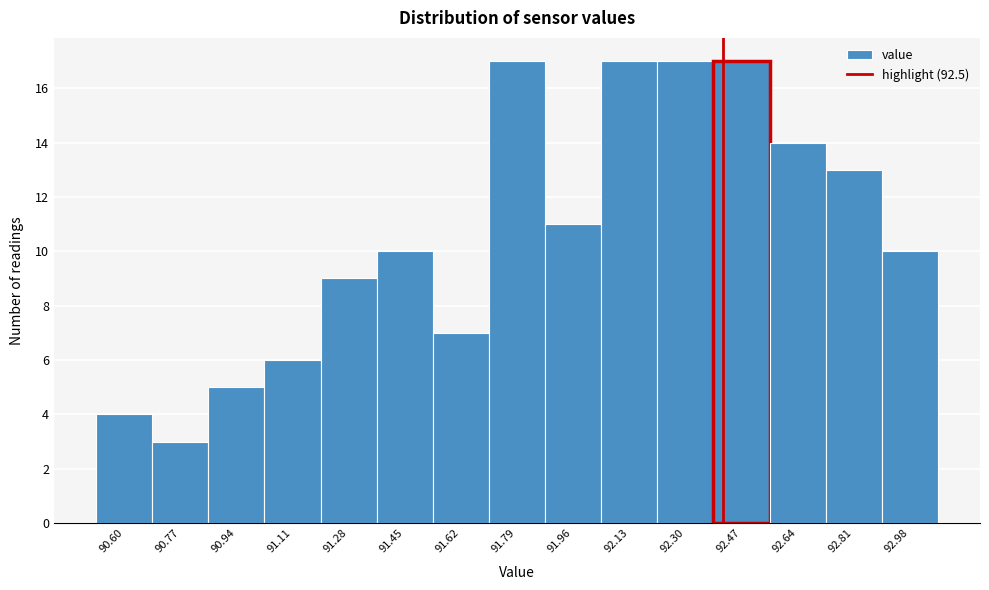

Reading left to right, extract all data points from this chart.

90.60=4	90.77=3	90.94=5	91.11=6	91.28=9	91.45=10	91.62=7	91.79=17	91.96=11	92.13=17	92.30=17	92.47=17	92.64=14	92.81=13	92.98=10